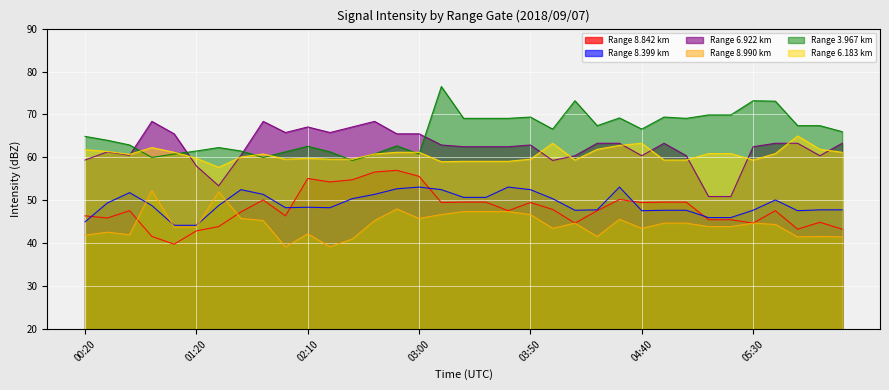

Which series has the largest total across all categories?

Range 3.967 km